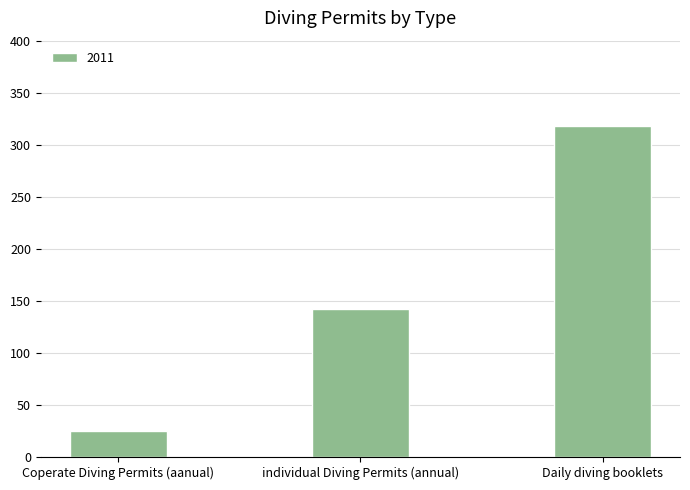

What is the ratio of the value at individual Diving Permits (annual) to the value at Coperate Diving Permits (aanual)?

5.7